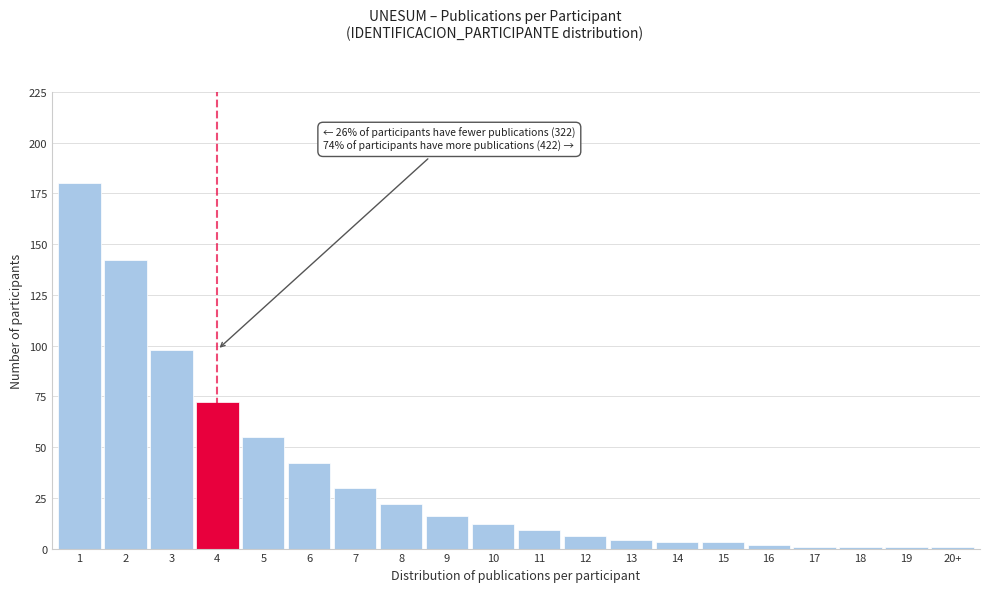

Reading right to left, list all the values displayed in this chart.

1	1	1	1	2	3	3	4	6	9	12	16	22	30	42	55	72	98	142	180